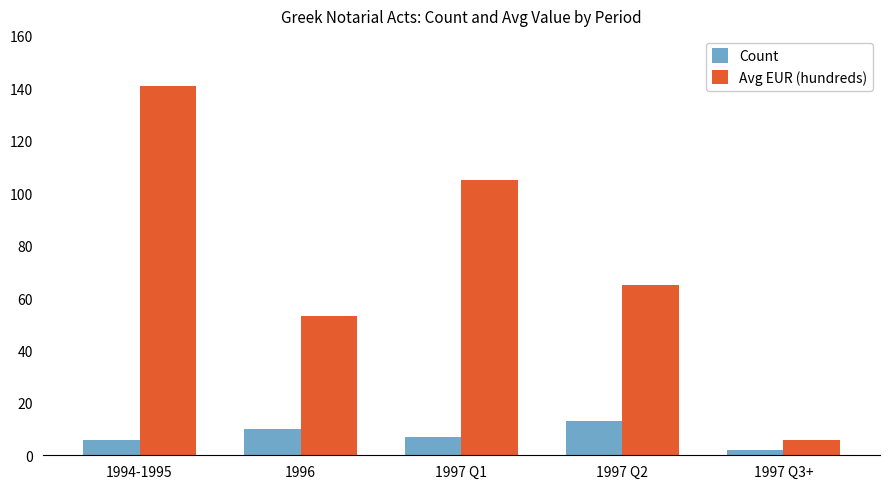

What is the sum of all Avg EUR (hundreds) values?

370